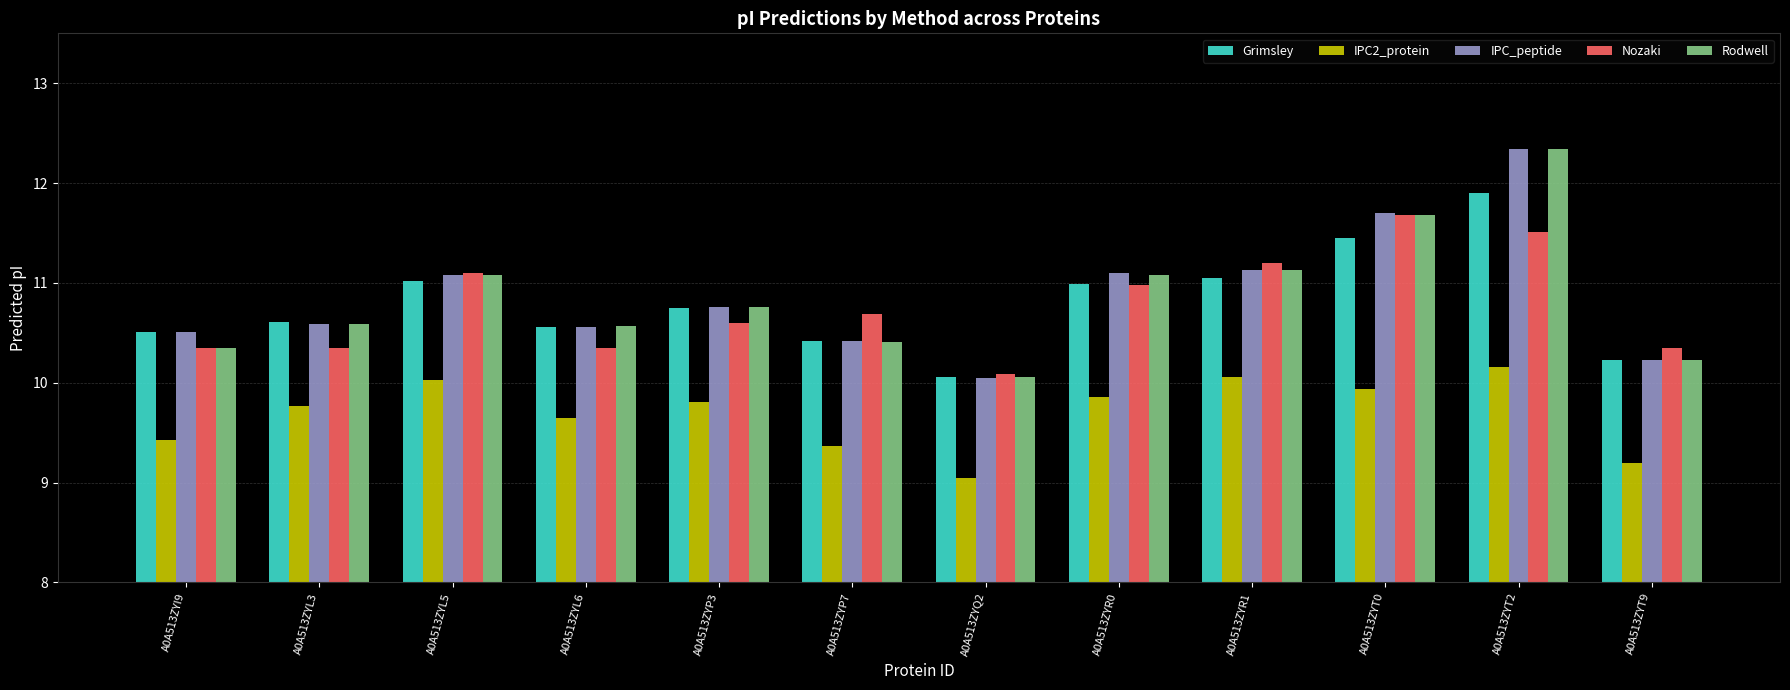

Are the bars horizontal?

No